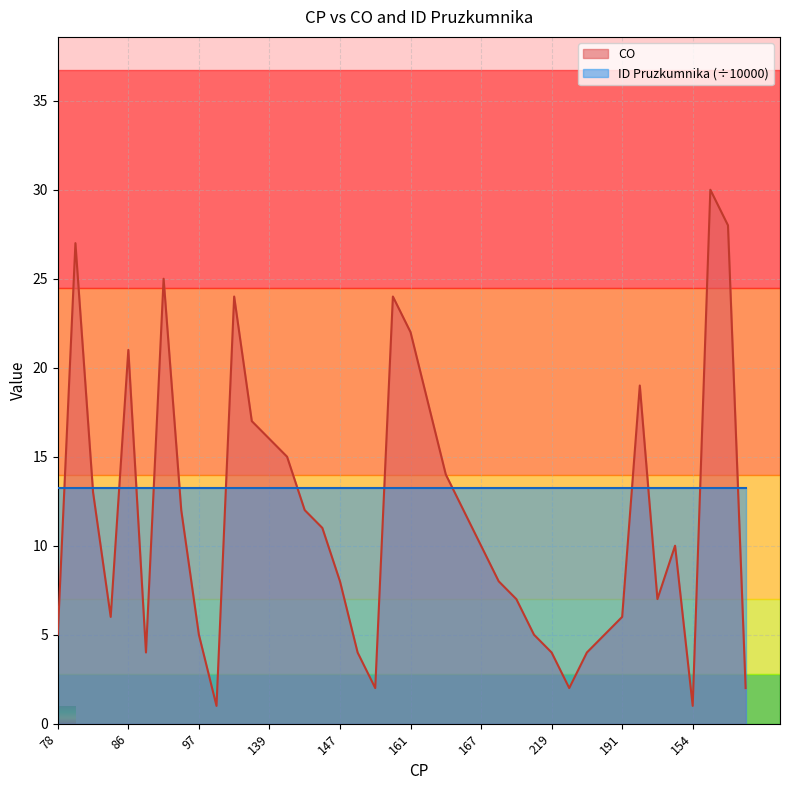

Count the number of data series in this chart.

2